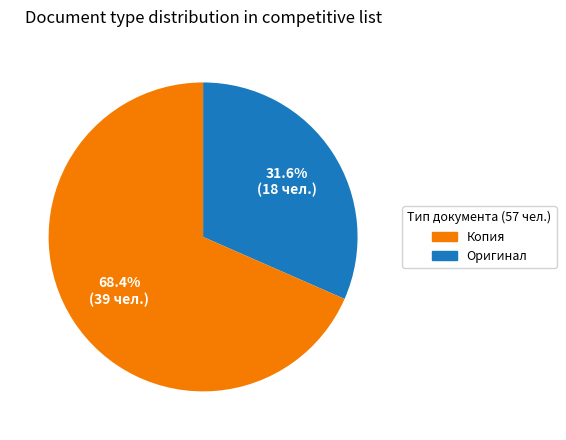

Does any single category account for the majority?

Yes